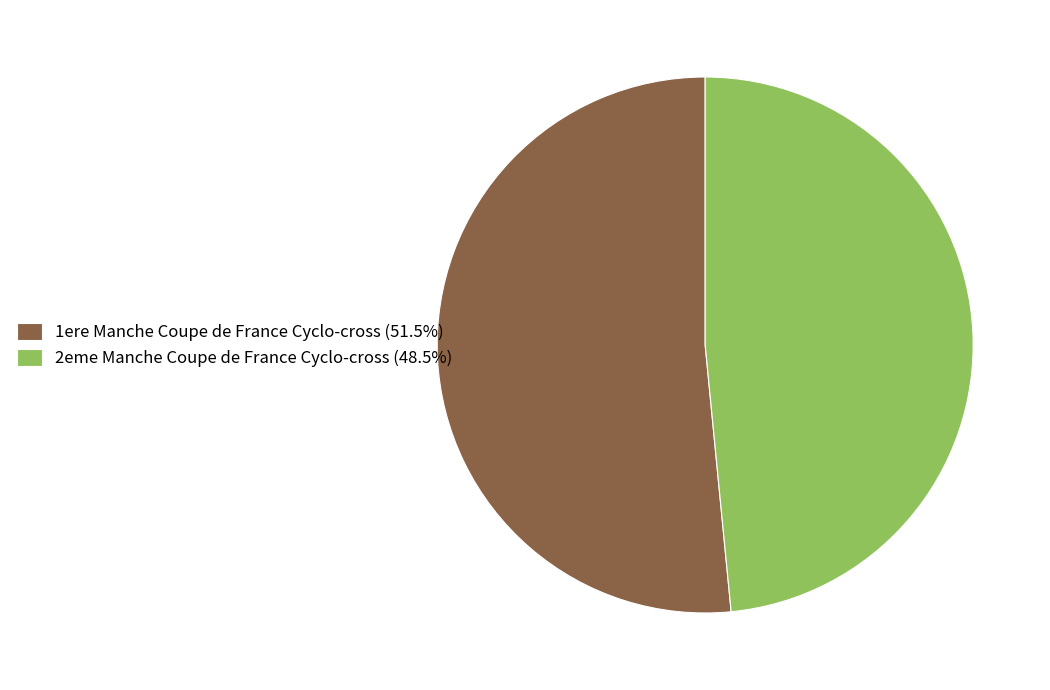

Which category accounts for the majority?

1ere Manche Coupe de France Cyclo-cross